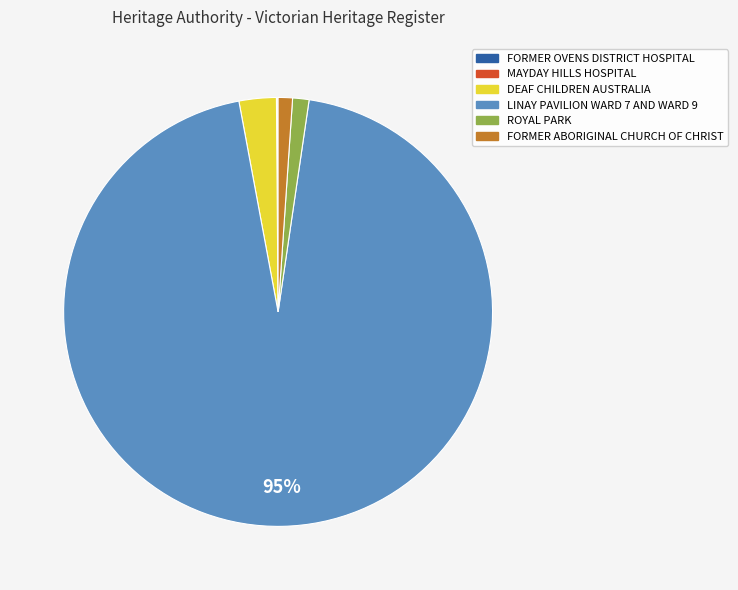

Which has a higher value, DEAF CHILDREN AUSTRALIA or ROYAL PARK?

DEAF CHILDREN AUSTRALIA